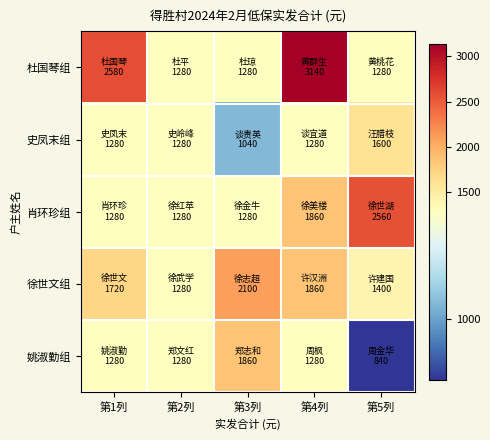

Reading right to left, transcribe all the data shown in this chart.

杜国琴组: 第5列=1280	第4列=3140	第3列=1280	第2列=1280	第1列=2580
史凤末组: 第5列=1600	第4列=1280	第3列=1040	第2列=1280	第1列=1280
肖环珍组: 第5列=2560	第4列=1860	第3列=1280	第2列=1280	第1列=1280
徐世文组: 第5列=1400	第4列=1860	第3列=2100	第2列=1280	第1列=1720
姚淑勤组: 第5列=840	第4列=1280	第3列=1860	第2列=1280	第1列=1280